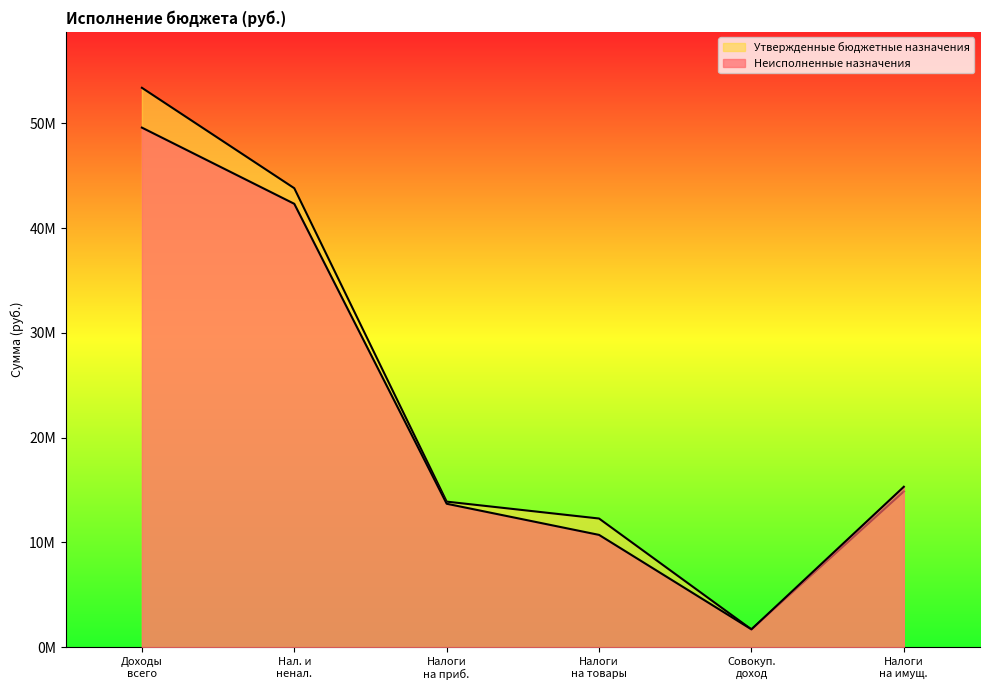

What is the label of the 3rd point from the right?

Налоги на товары